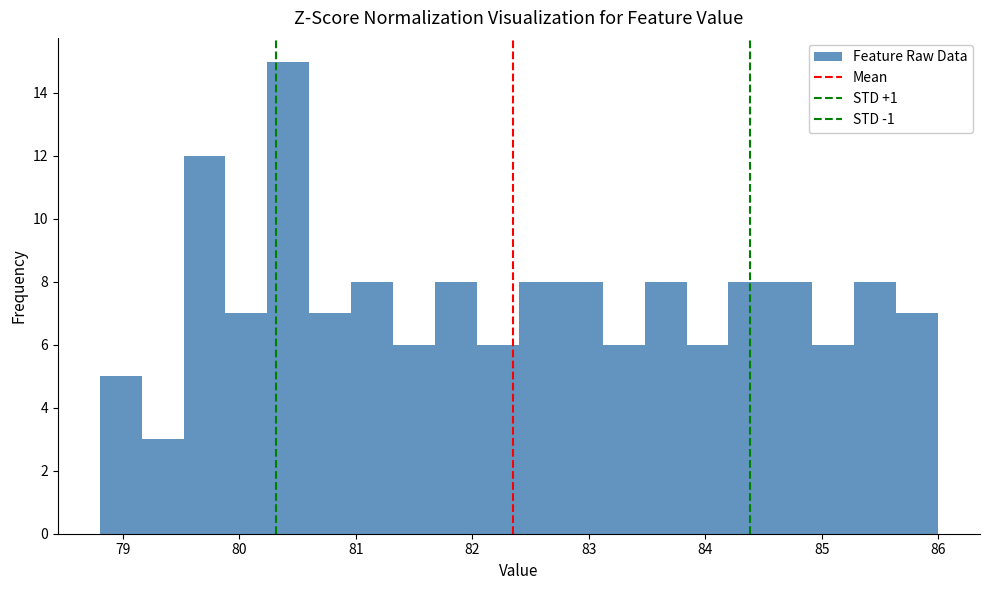

Around what value on the x-axis is the tallest bar? Give the approximate position of its centre, as read against the axis.

80.4